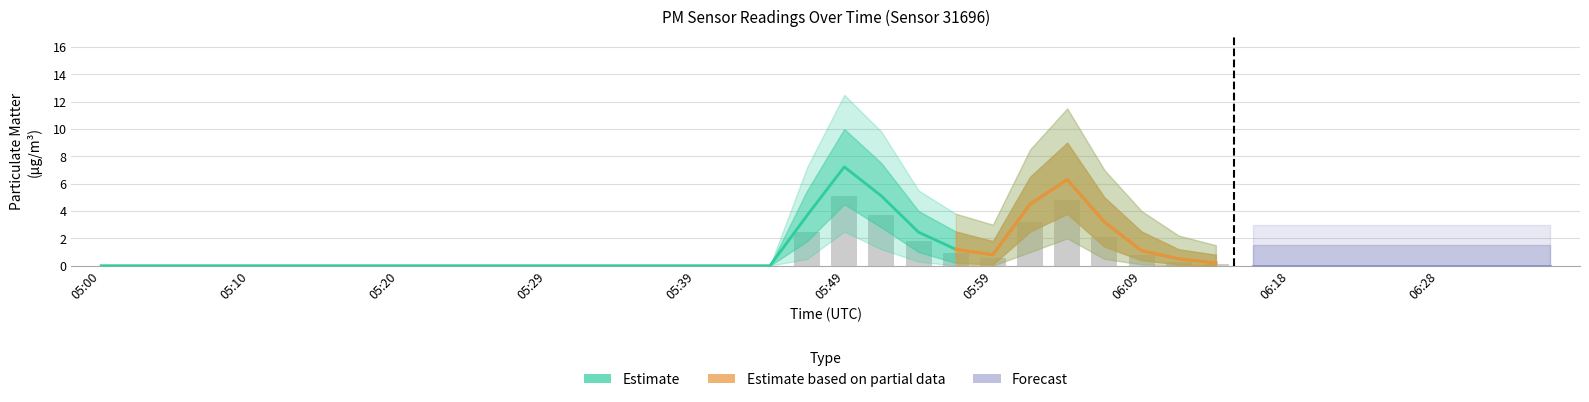

Rank the categories by value from lowest to highest.

05:00, 05:02, 05:05, 05:07, 05:10, 05:12, 05:15, 05:17, 05:20, 05:22, 05:25, 05:27, 05:29, 05:32, 05:34, 05:37, 05:39, 05:42, 05:44, 06:16, 06:18, 06:21, 06:23, 06:26, 06:28, 06:31, 06:33, 06:36, 06:14, 06:11, 05:59, 06:09, 05:56, 05:54, 06:06, 05:47, 06:01, 05:52, 06:04, 05:49